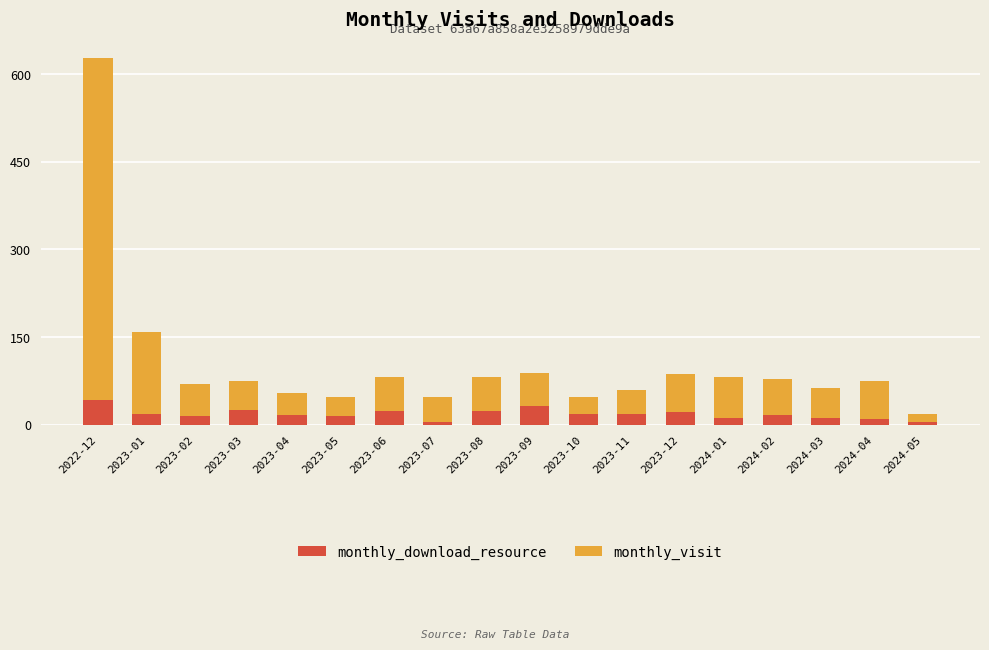

At which category is the sum across all series the highest?

2022-12